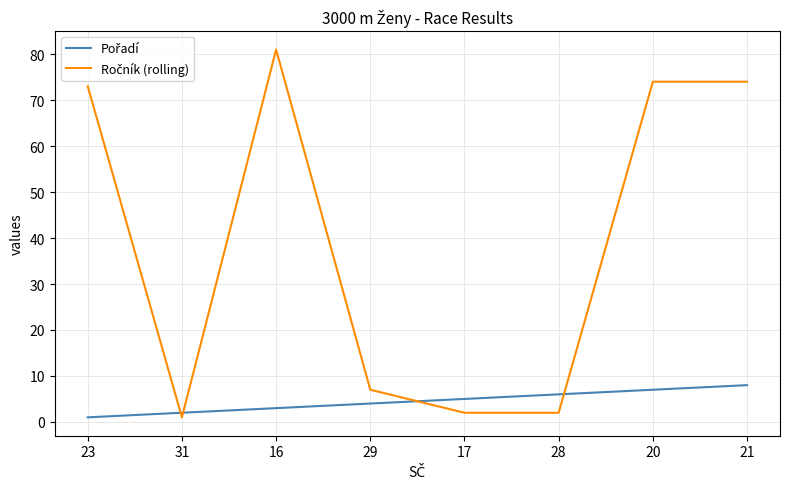

What position from the left is 17?

5